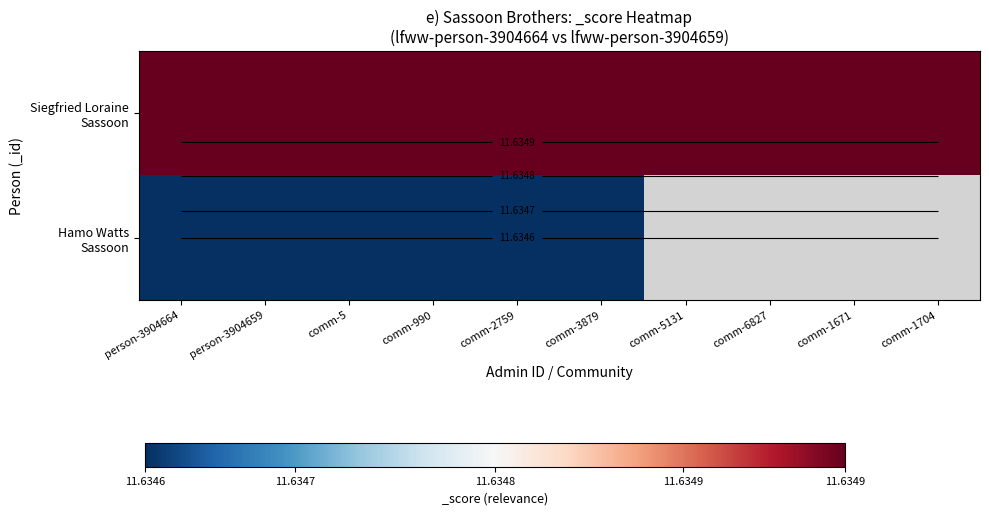

The Siegfried Loraine Sassoon series shows 6.4 at person-3904659. True or false?

False